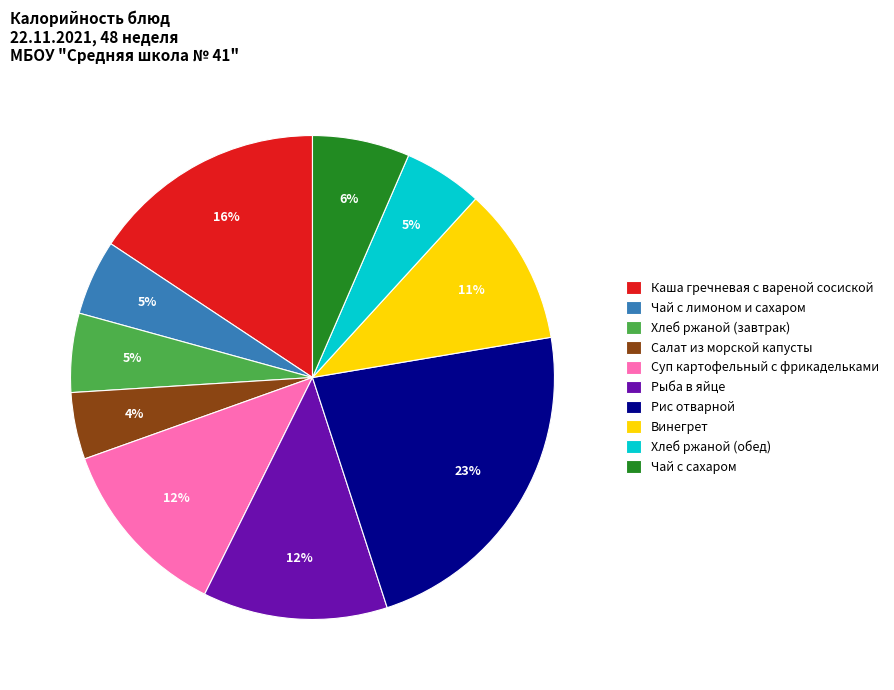

To the nearest percent, what portion does Рыба в яйце represent?

12%